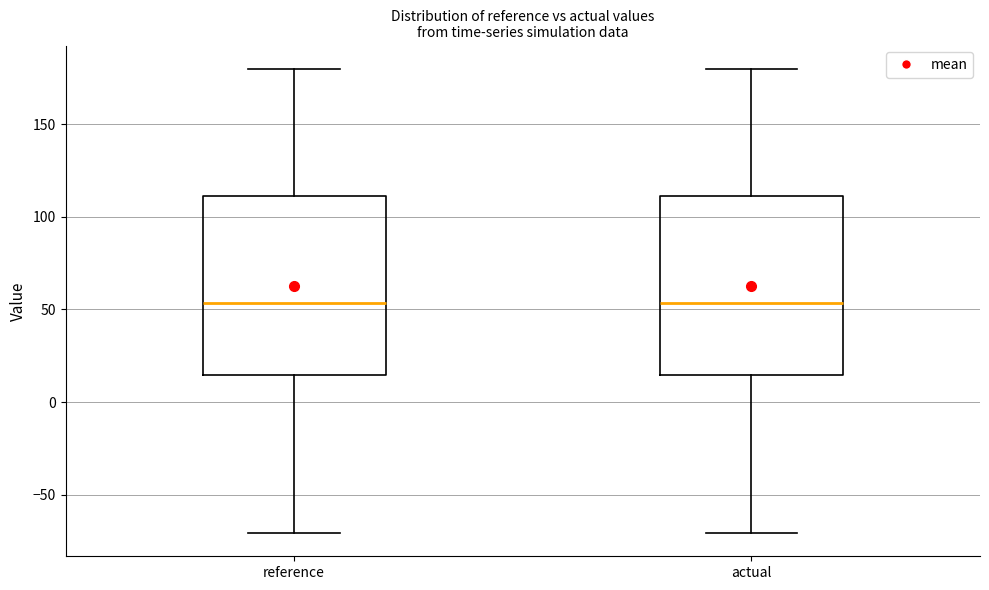

Reading left to right, transcribe this box plot: for each box, give where its median line is, the range the box spans, and where its two whiskers end, as read against the y-axis. The values are not printed on the chart, so give them approximately, as read against the axis.

reference: median 55, box 15 to 110, whiskers -70 to 180
actual: median 55, box 15 to 110, whiskers -70 to 180